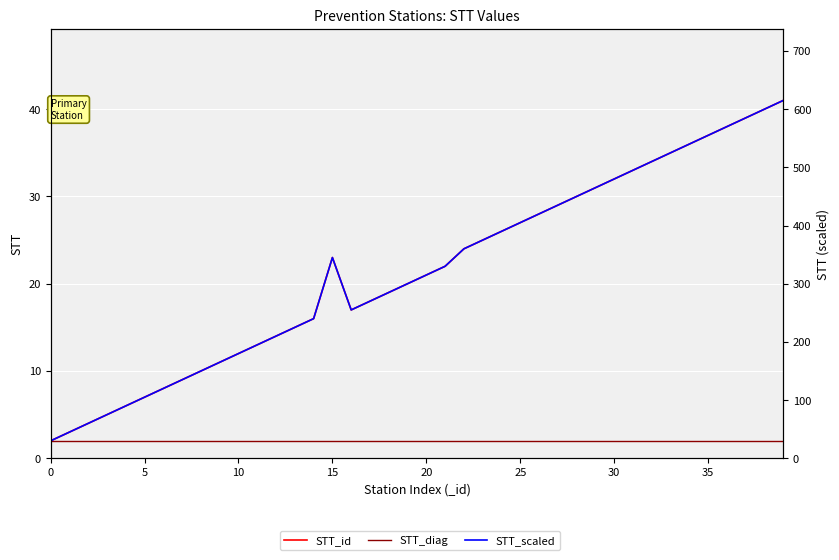

What is the difference between the highest and lowest values at 30?

118